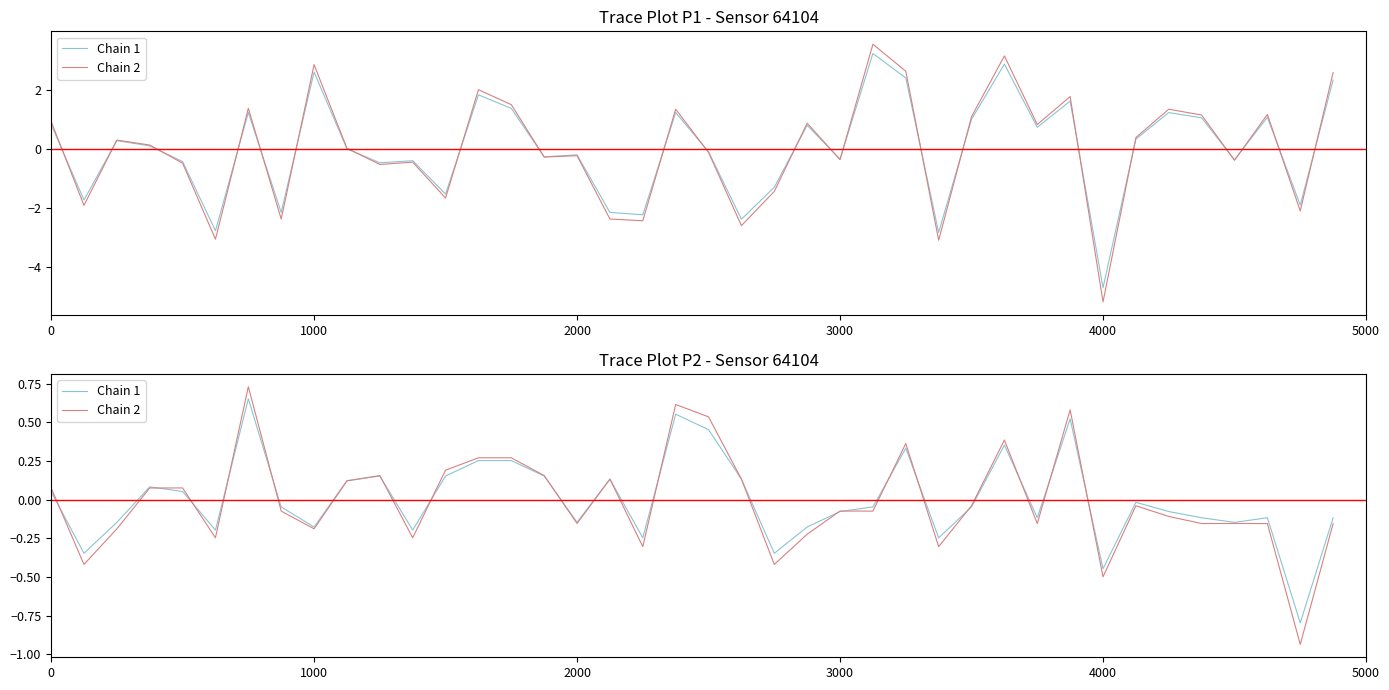

After their last crossing, which series has the higher values: Chain 2 or Chain 1?

Chain 1